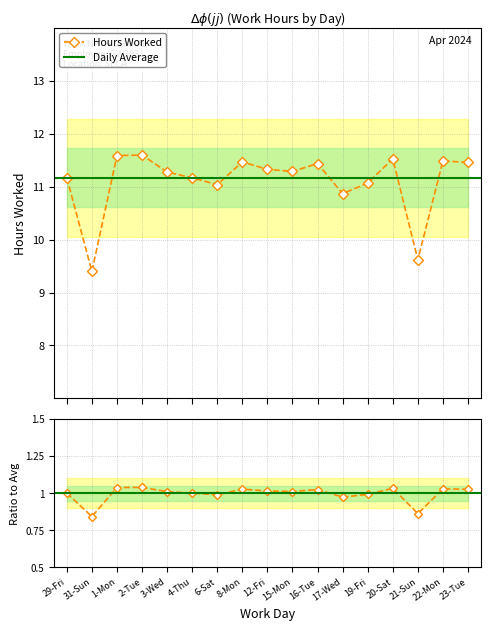

How many values exceed 11?

14